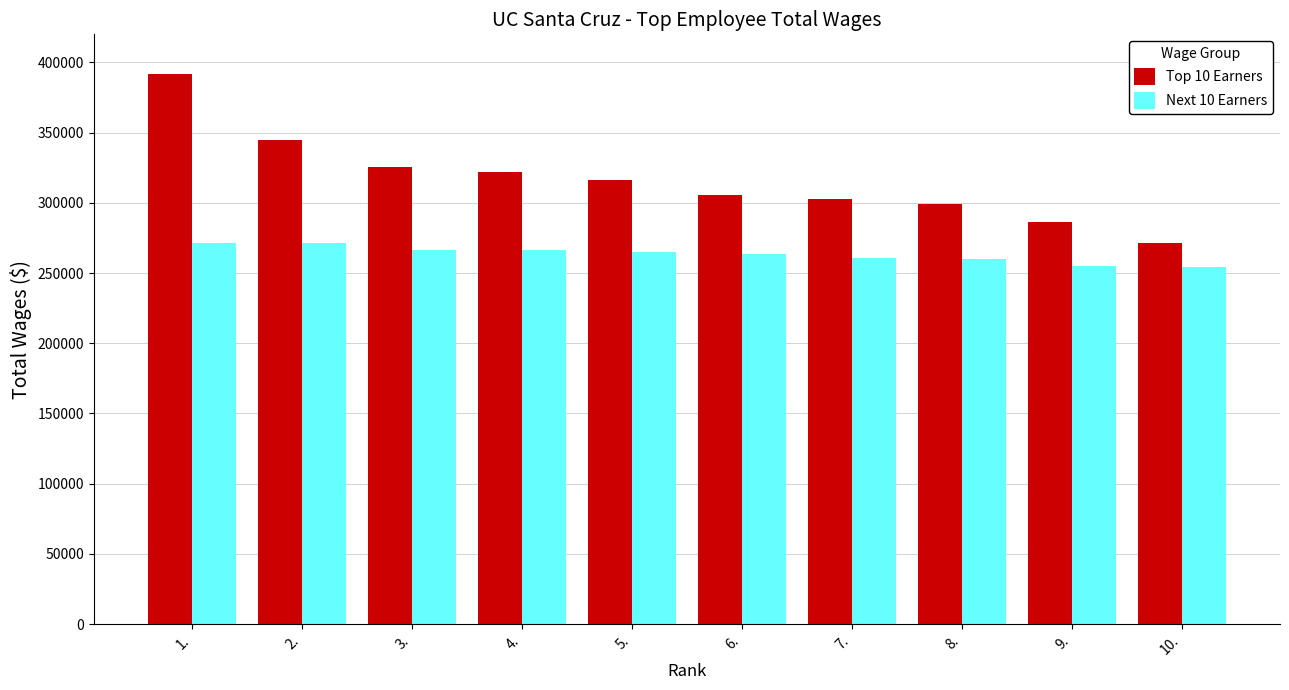

Is it true that Top 10 Earners equals 271148 at 10.?

True